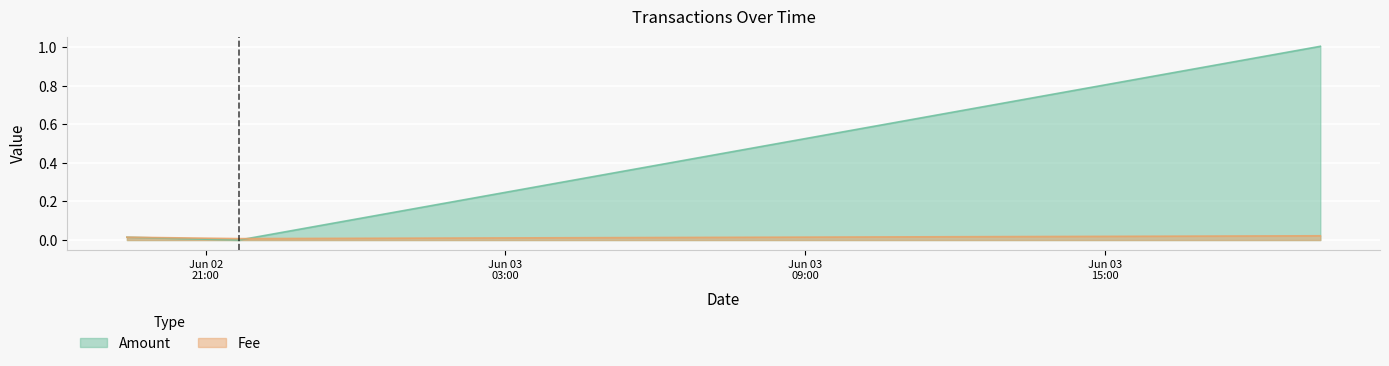

What is the label of the 3rd point from the left?

2021-06-03 19:18:17